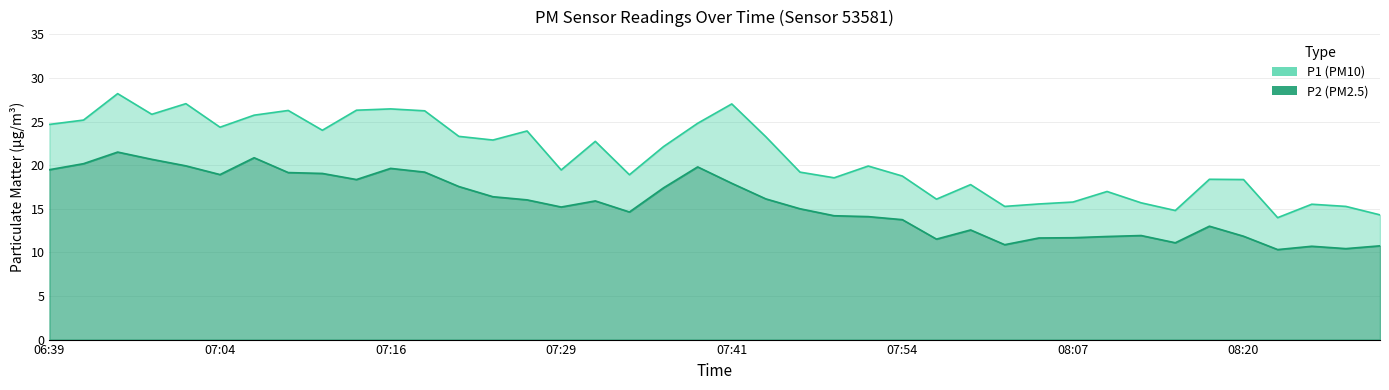

What value does the P1 series have at 08:20?

18.4